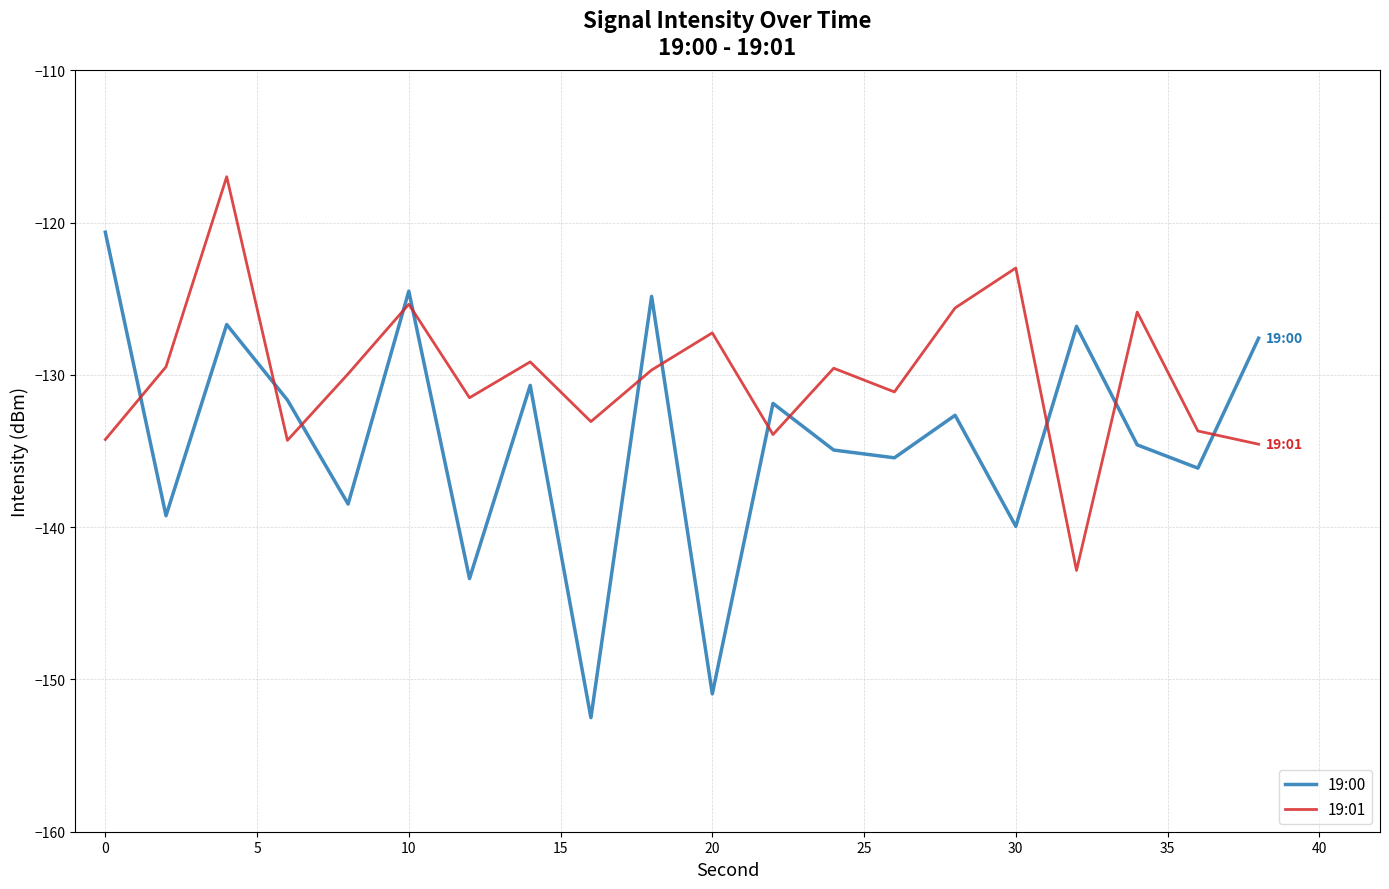

True or false: 19:00 has more than 0 interior local peaks.

True